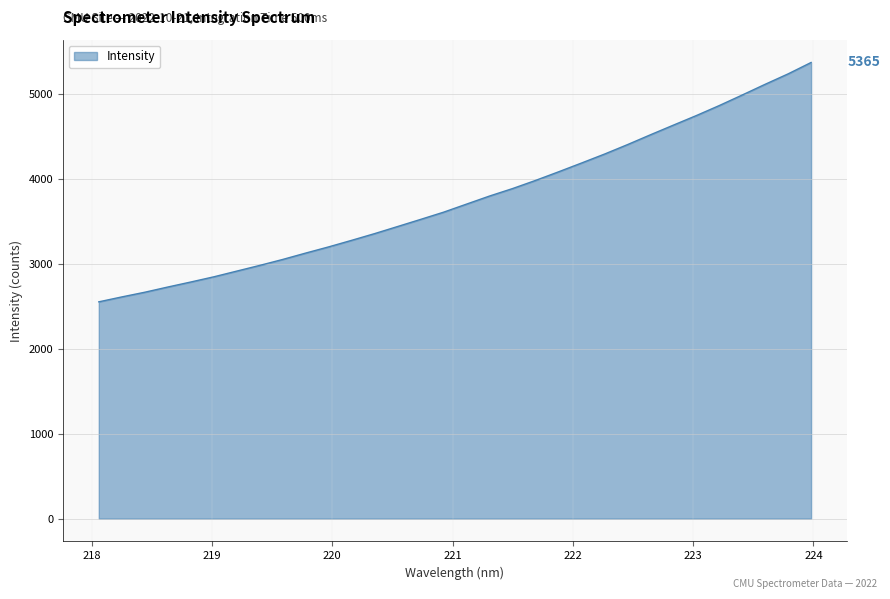

What is the maximum value shown in the chart?

5365.3